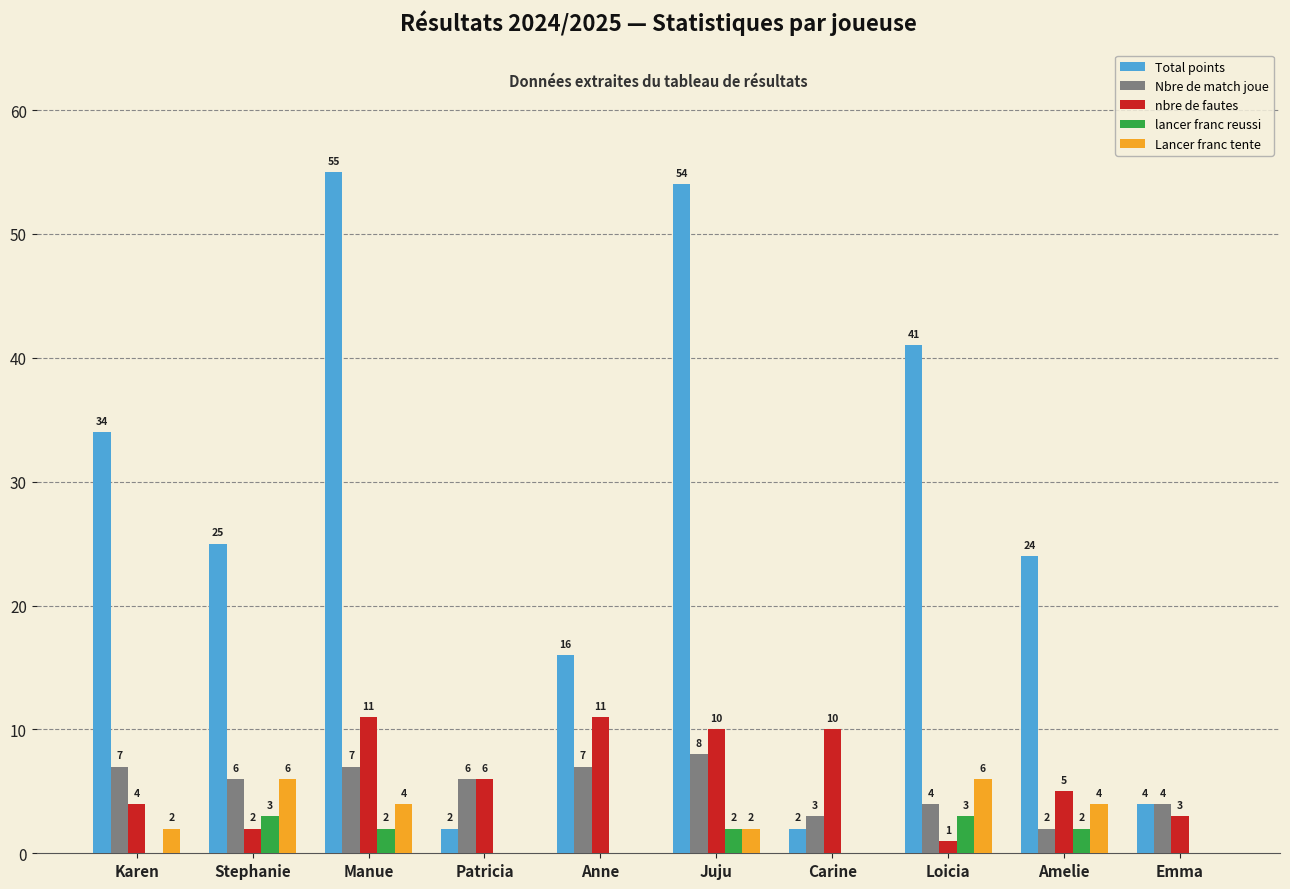

What is the sum of all lancer franc reussi values?

12